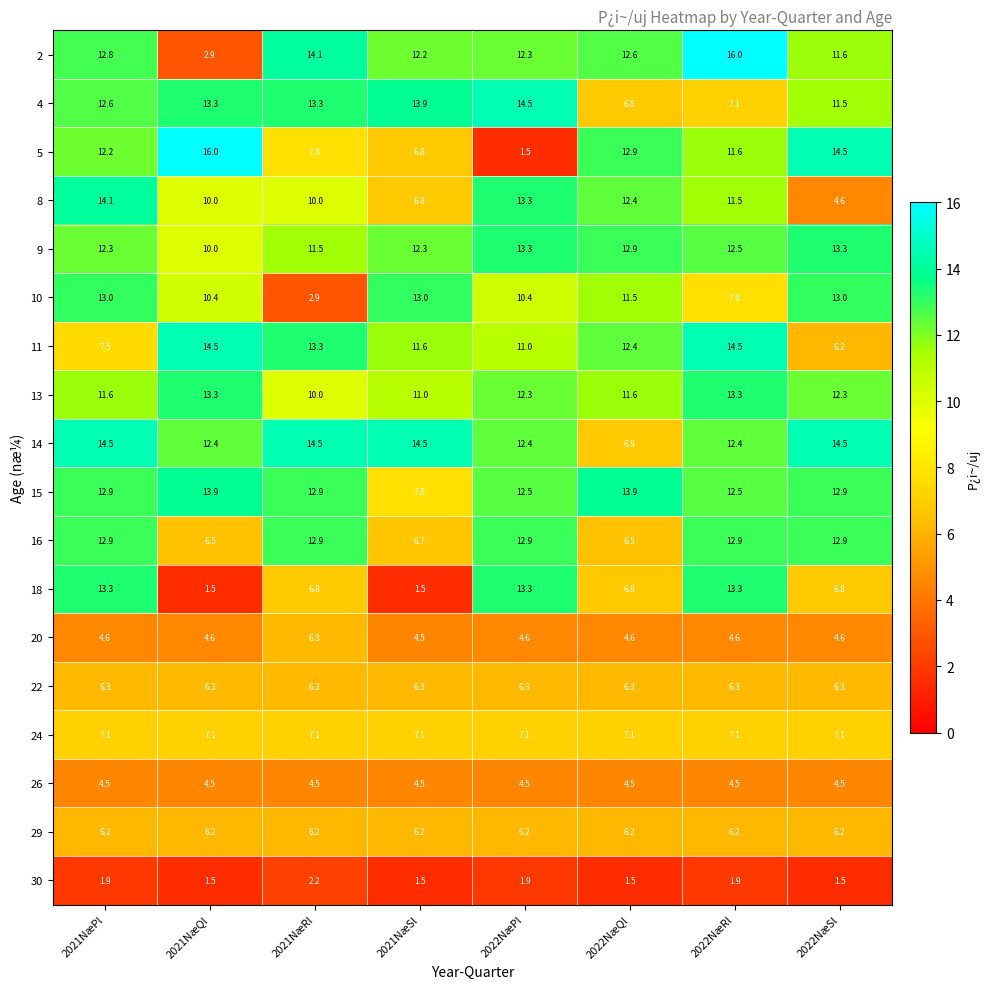

The 14 series shows 19.7 at 2022NæSl. True or false?

False